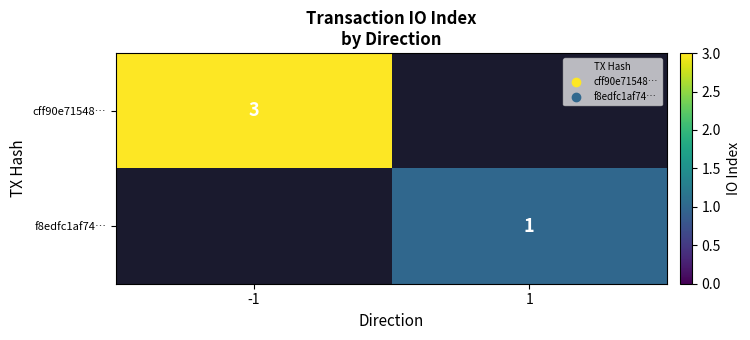

At how many categories does at least one series exceed 2?

1